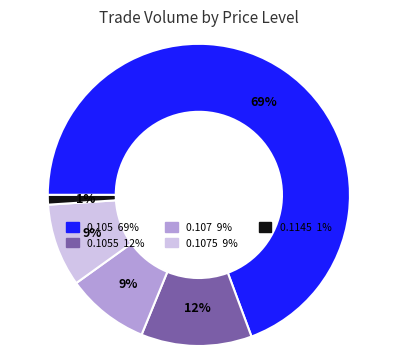

Is there any slice that represents more than half of the pie?

Yes